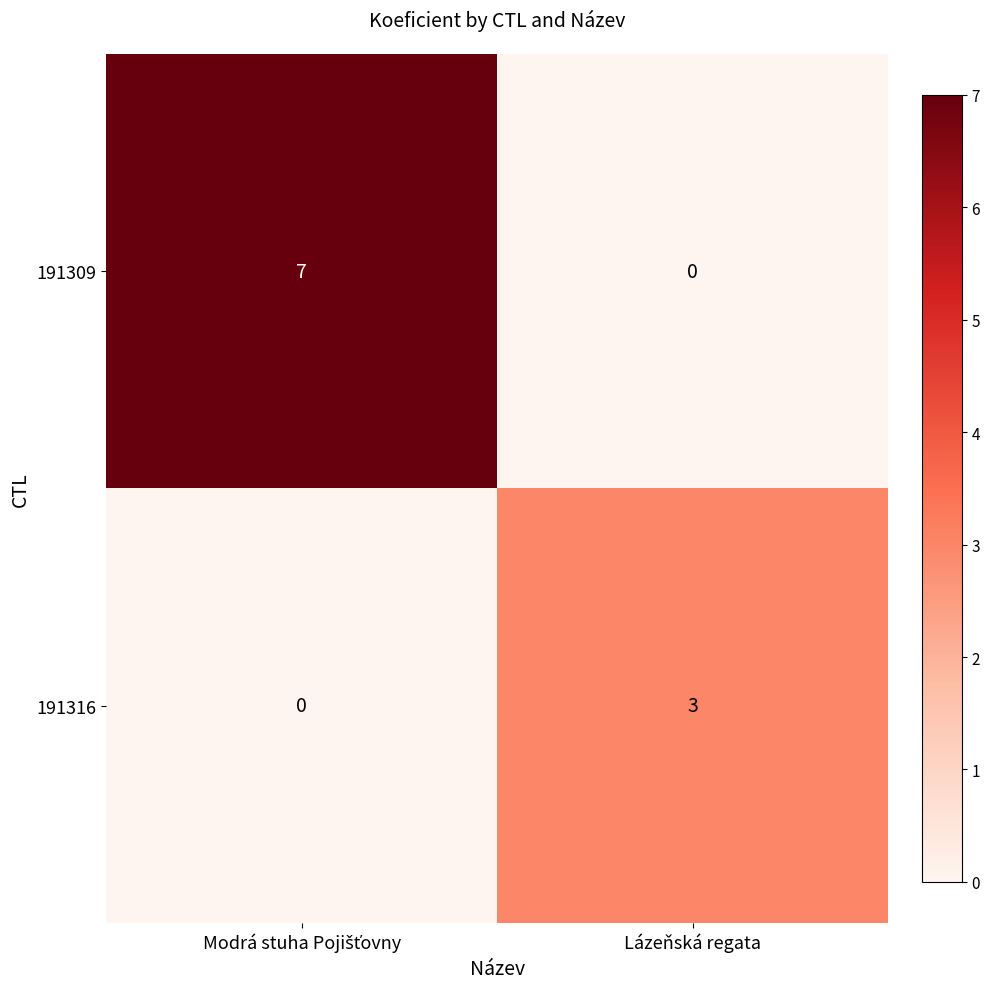

What is the total value across all series at Lázeňská regata?

3